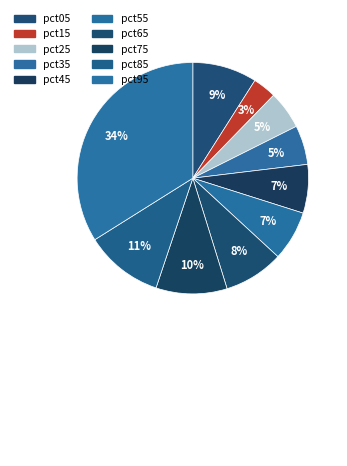

Is it true that pct25 is 1% of the pie?

False